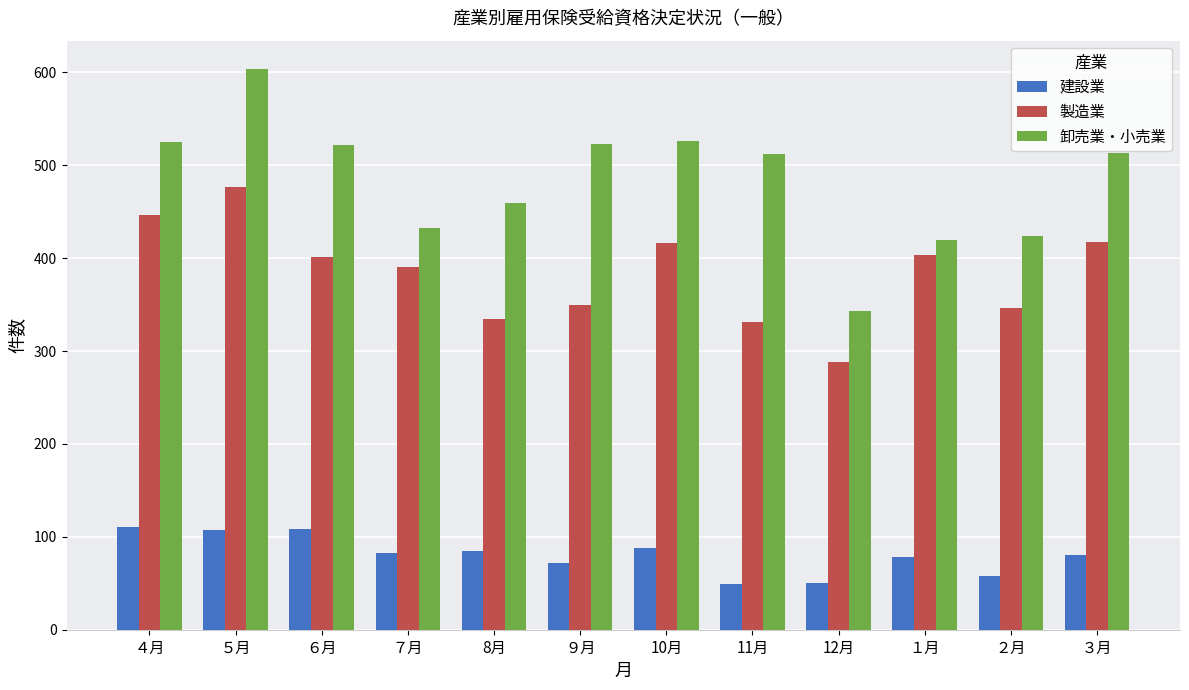

Is it true that 建設業 equals 72 at ９月?

True